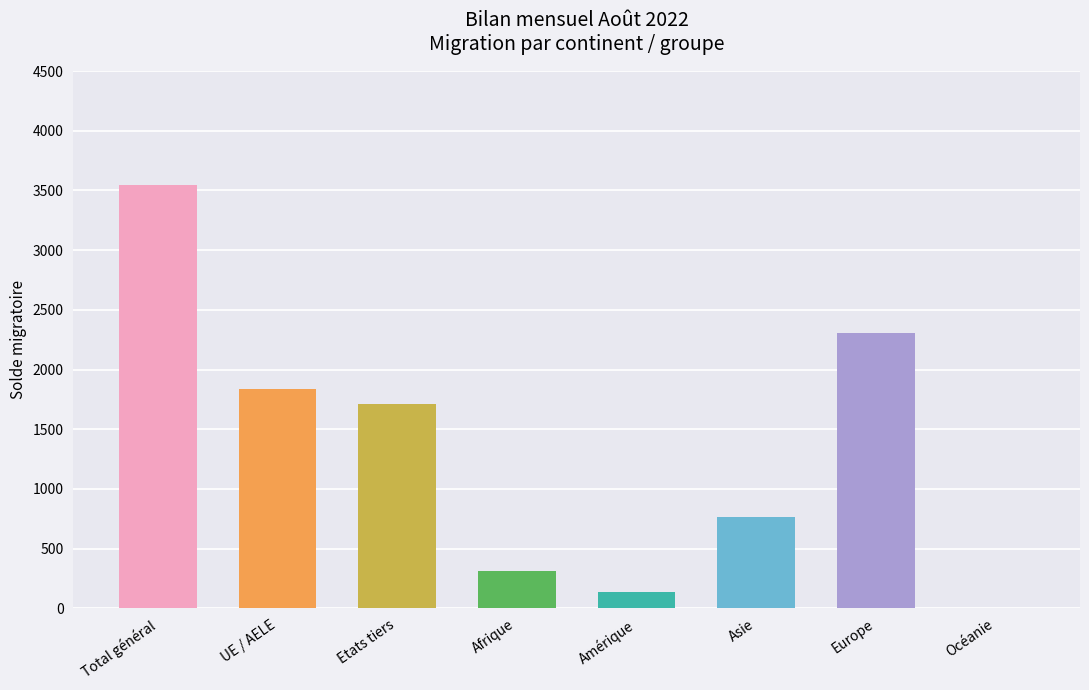

The chart shows a value of 103 at Afrique. True or false?

False